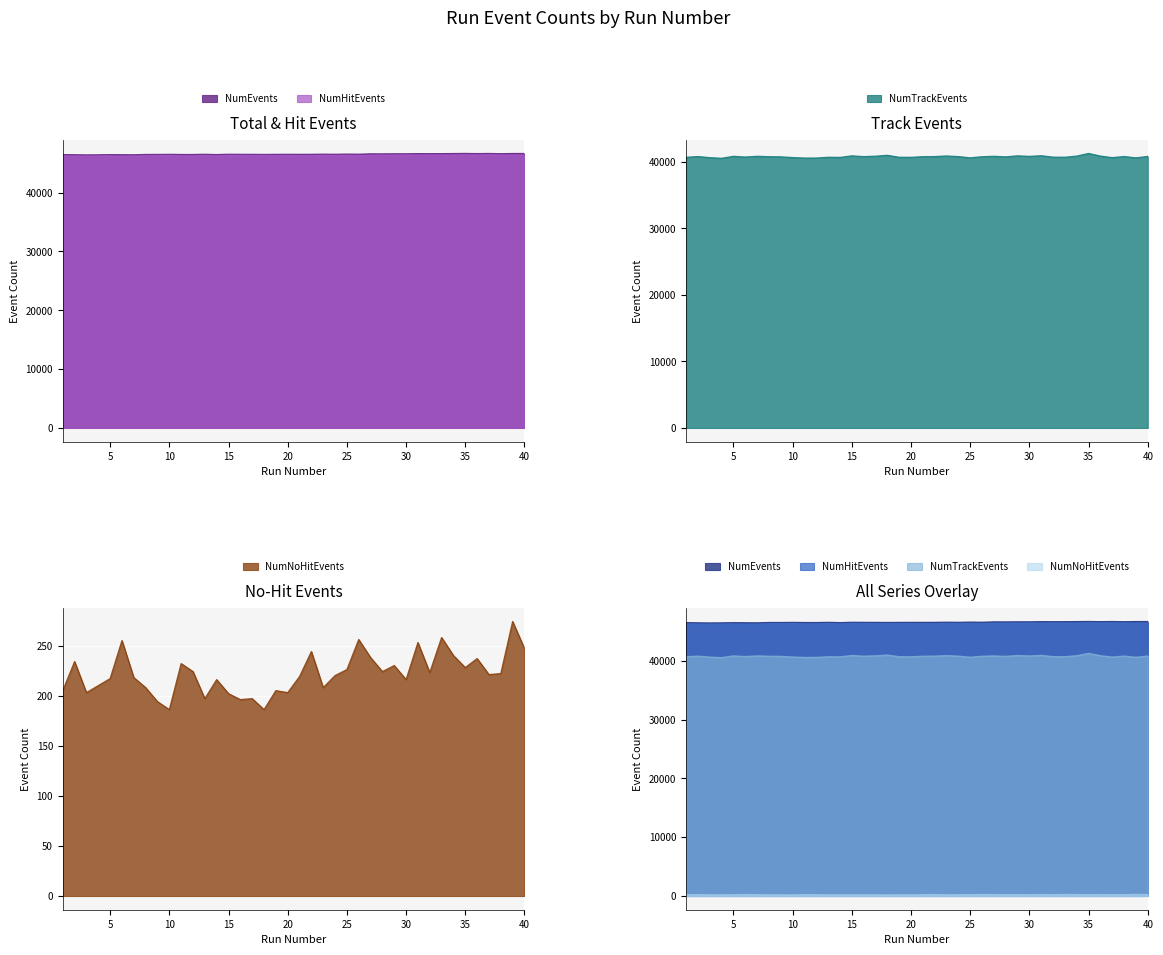

What is the average value of the NumTrackEvents series?

40761